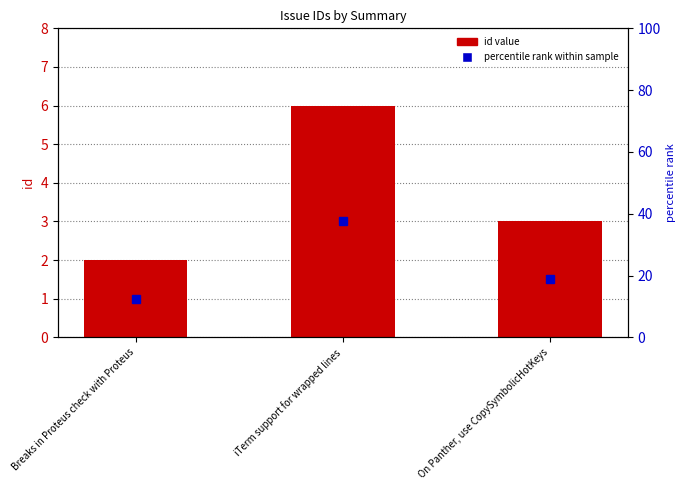

What position from the right is On Panther, use CopySymbolicHotKeys?

1